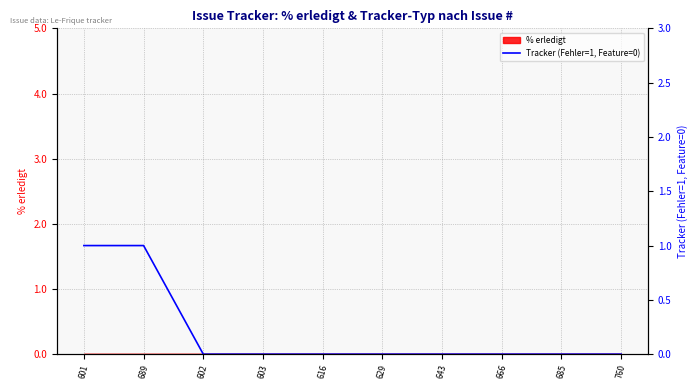

What is the sum of all values?

2